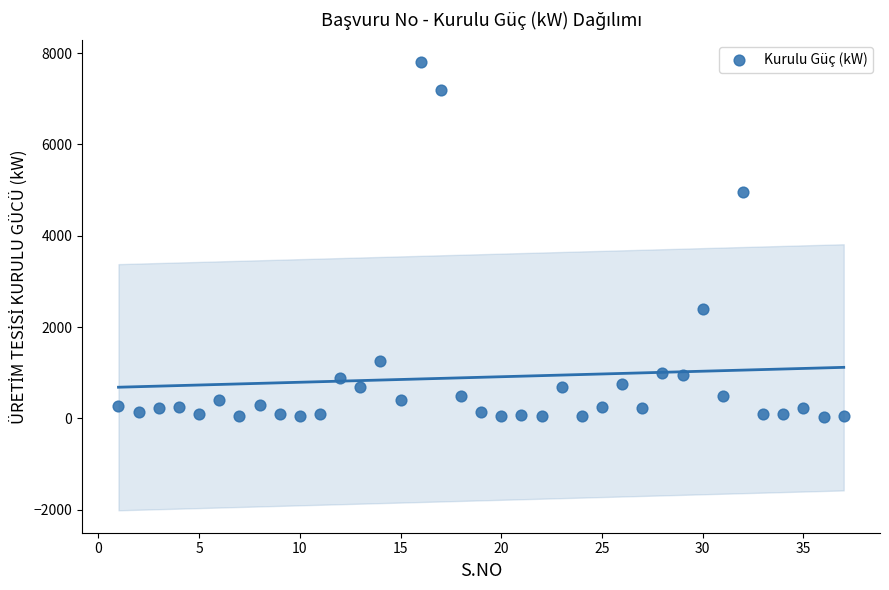

What is the range of Y values (max minus min)?

7776.0